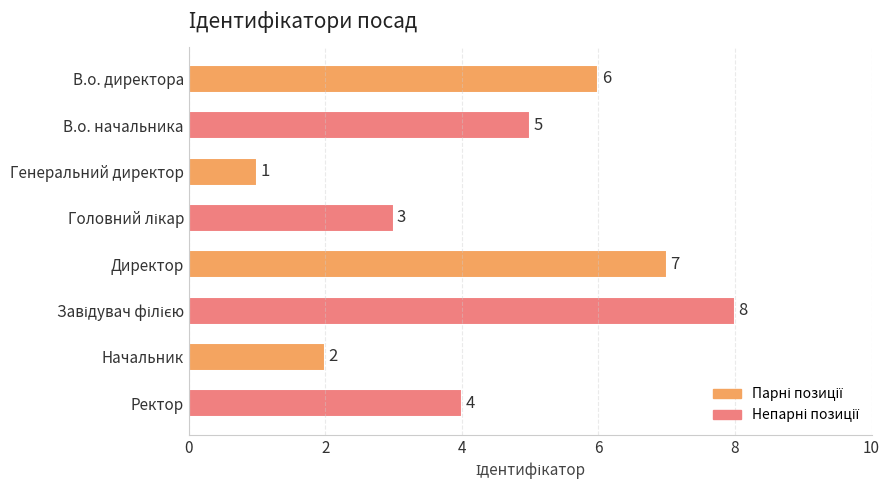

What is the change in value from Генеральний директор to Начальник?

+1